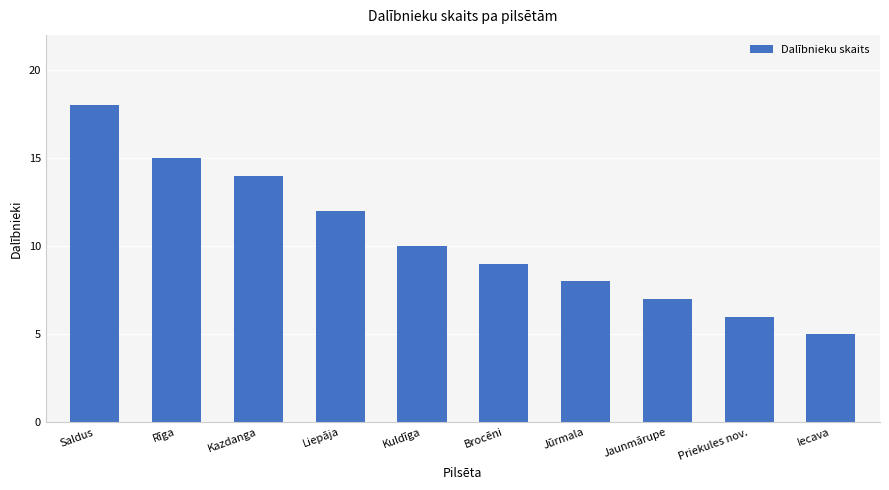

What is the smallest value displayed?

5